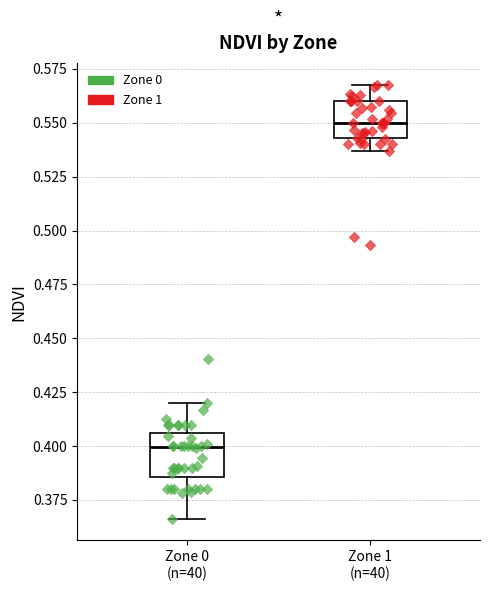

Where does the median line of the box for Zone 0 (n=40) sit on the y-axis? The values are not printed on the chart, so give them approximately, as read against the axis.

0.400